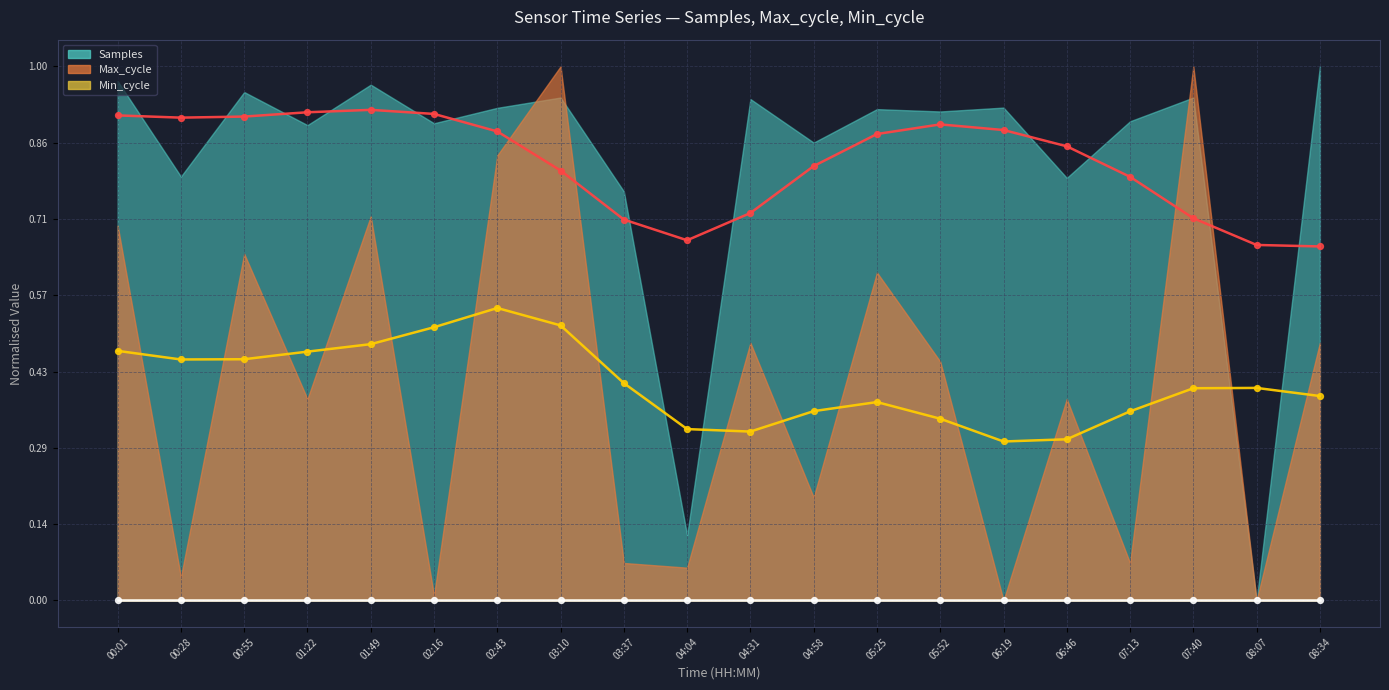

Which series reaches the maximum Y coordinate?

Samples (line)